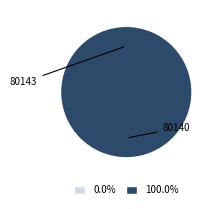

Which category has the smallest portion of the pie?

80143